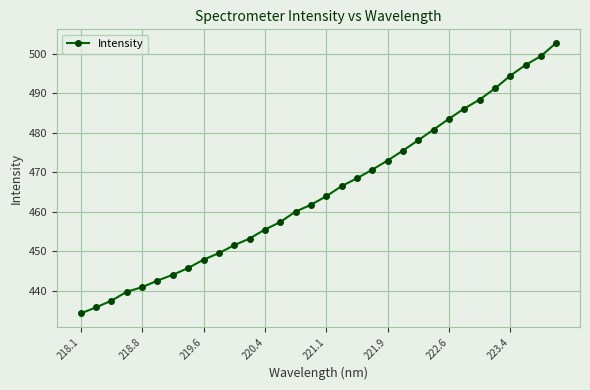

What is the sum of all values?

14877.2